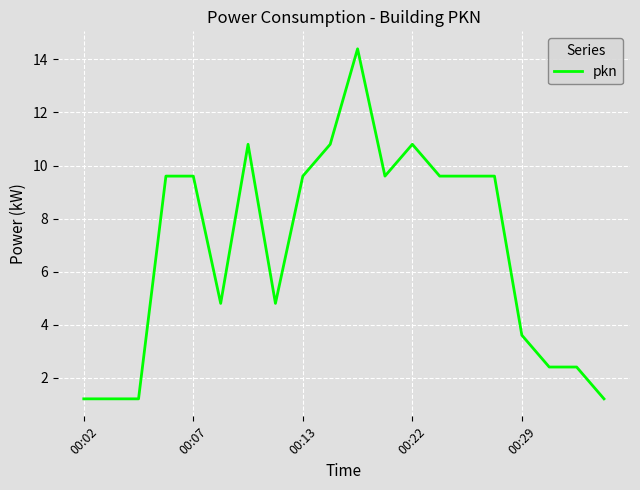

What is the greatest value displayed?

14.4